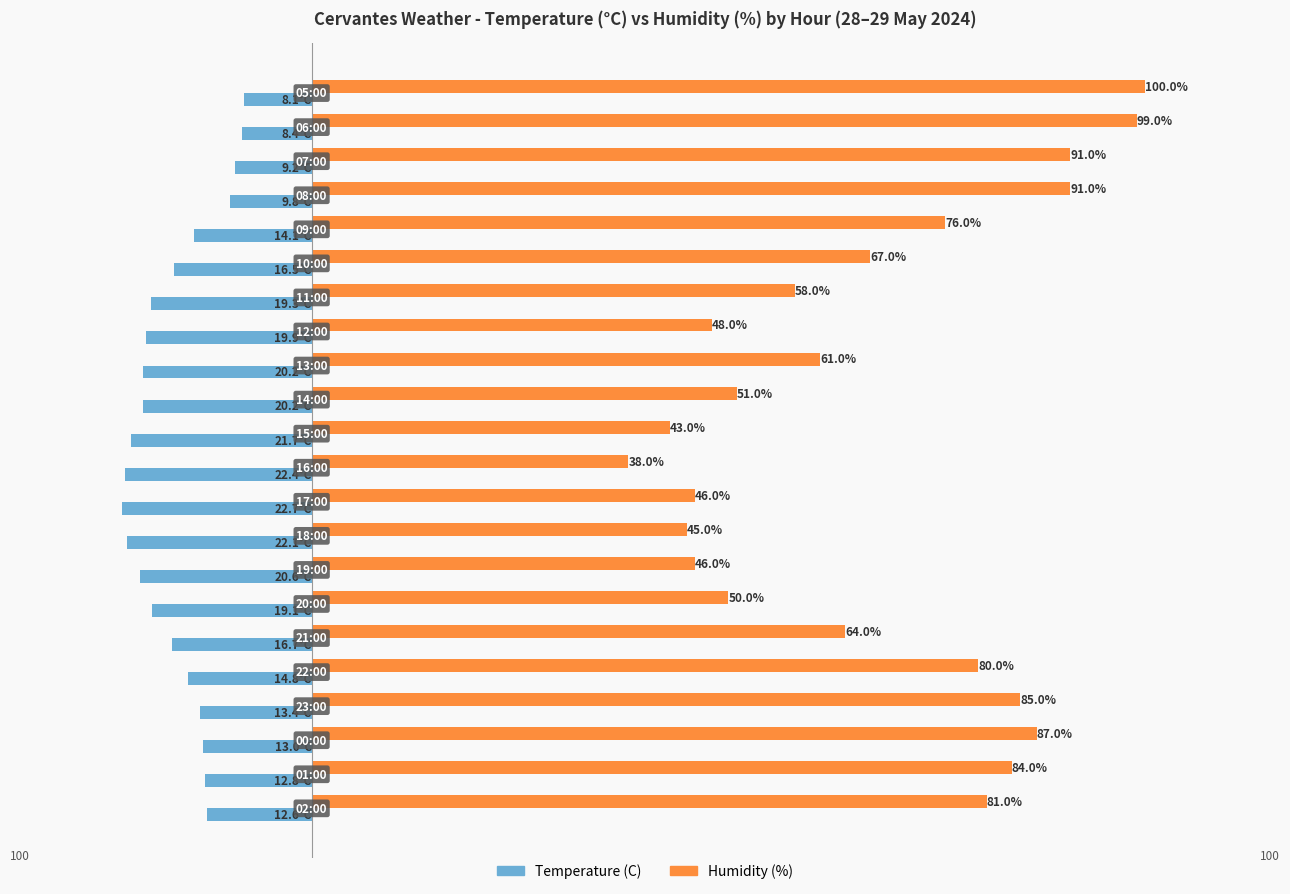

List the series in order of their overall mean, lowest first.

Temperature (C), Humidity (%)